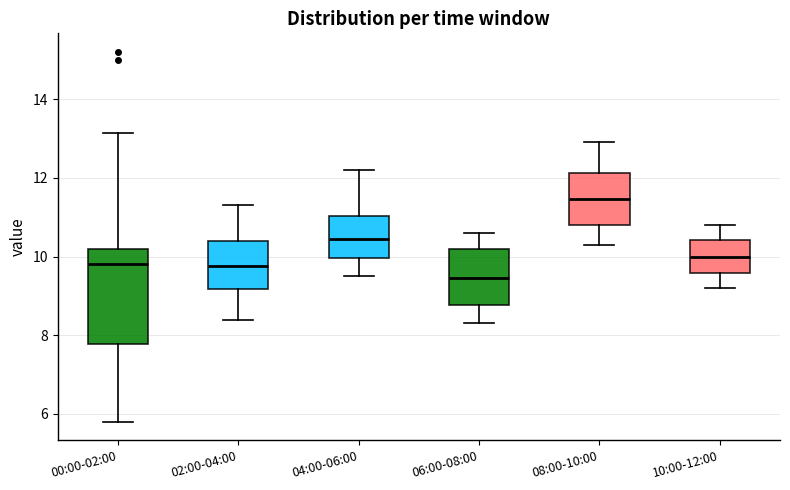

Reading left to right, transcribe this box plot: for each box, give where its median line is, the range the box spans, and where its two whiskers end, as read against the y-axis. The values are not printed on the chart, so give them approximately, as read against the axis.

00:00-02:00: median 9.8, box 7.8 to 10.2, whiskers 5.8 to 13.2
02:00-04:00: median 9.8, box 9.2 to 10.4, whiskers 8.4 to 11.4
04:00-06:00: median 10.4, box 10.0 to 11.0, whiskers 9.6 to 12.2
06:00-08:00: median 9.4, box 8.8 to 10.2, whiskers 8.4 to 10.6
08:00-10:00: median 11.4, box 10.8 to 12.2, whiskers 10.4 to 13.0
10:00-12:00: median 10.0, box 9.6 to 10.4, whiskers 9.2 to 10.8